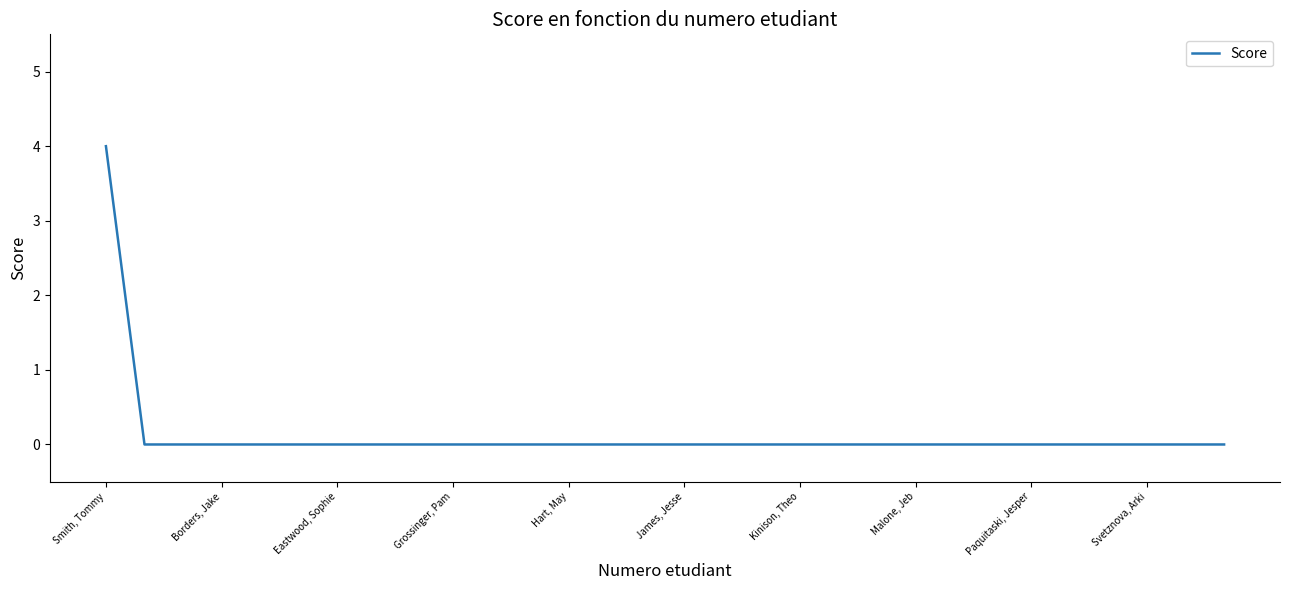

Reading left to right, list all the values displayed in this chart.

4	0	0	0	0	0	0	0	0	0	0	0	0	0	0	0	0	0	0	0	0	0	0	0	0	0	0	0	0	0